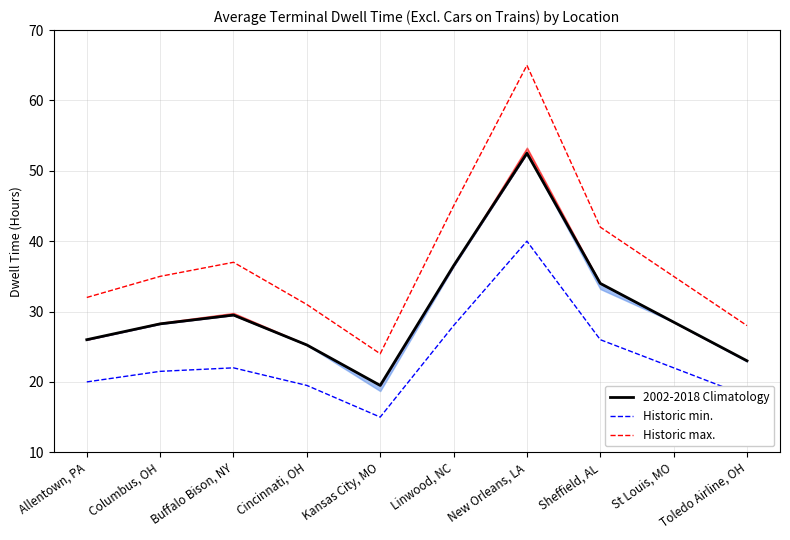

Which series changed the most between Allentown, PA and Columbus, OH?

Historic max.